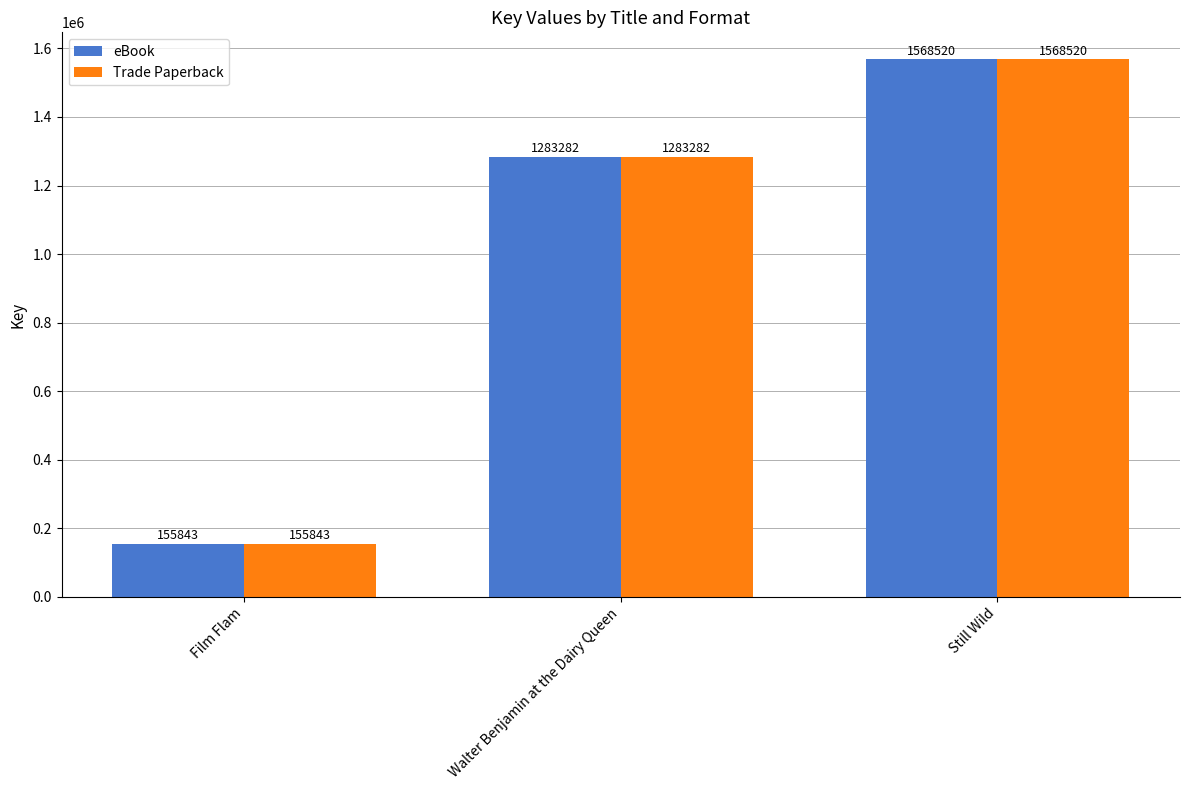

What is the difference between the eBook values at Still Wild and Film Flam?

1412677